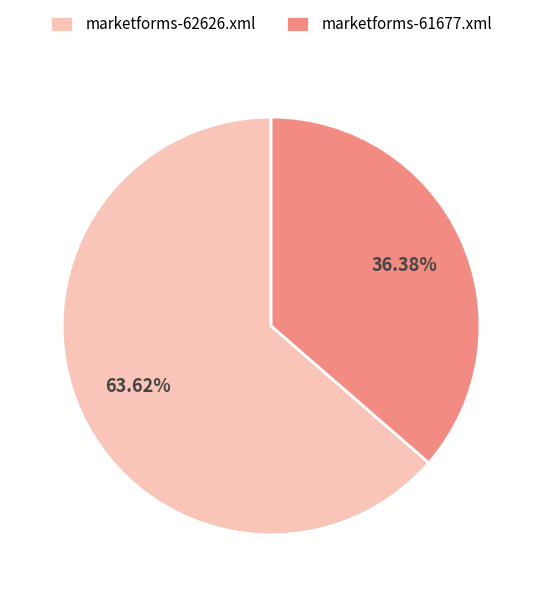

Which has a higher value, marketforms-61677.xml or marketforms-62626.xml?

marketforms-62626.xml